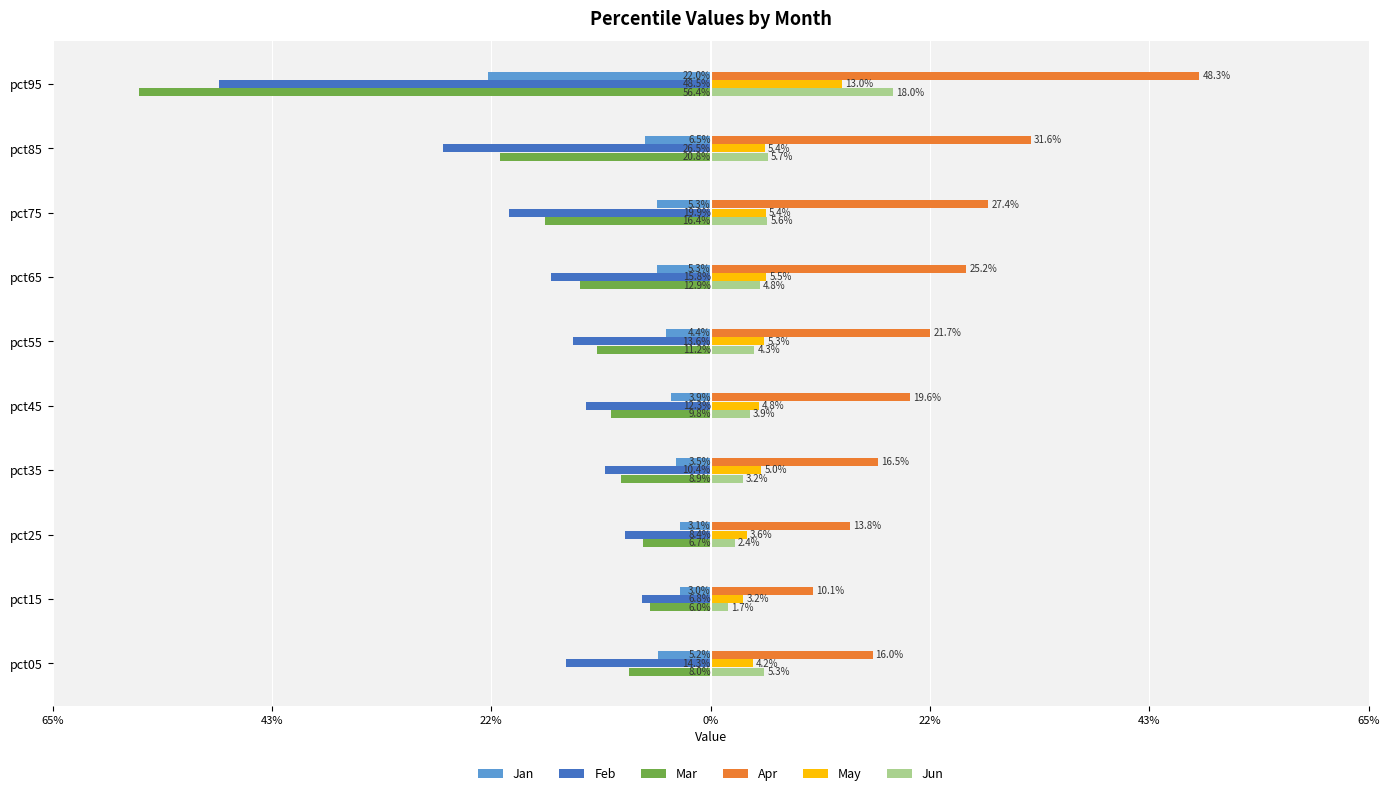

What are all the series names shown in the legend?

Jan, Feb, Mar, Apr, May, Jun